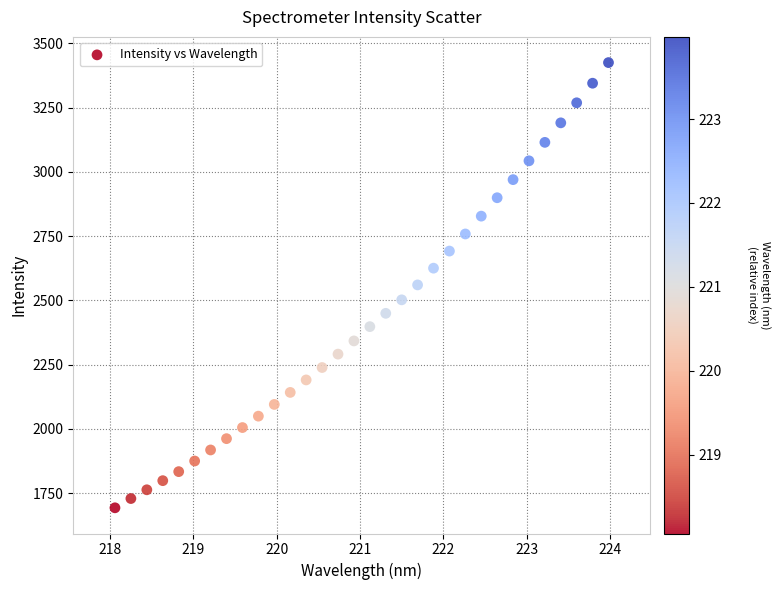

What is the range of Y values (max minus min)?

1732.4